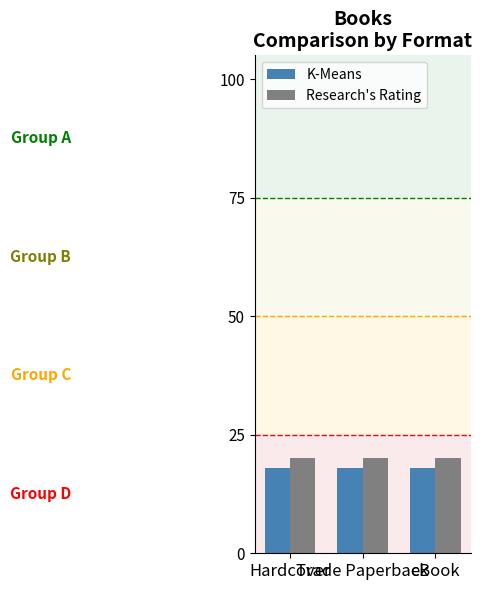

What is the highest value of the Research's Rating series?

20